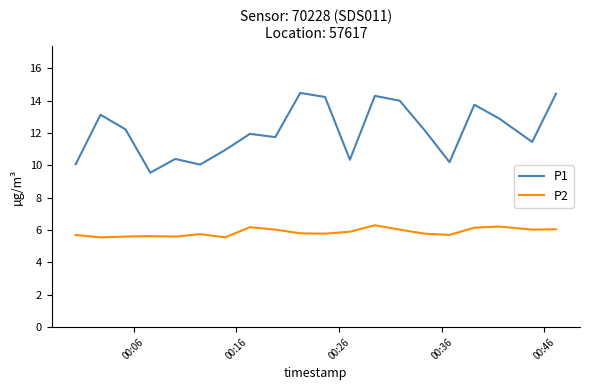

Which series has the largest total across all categories?

P1